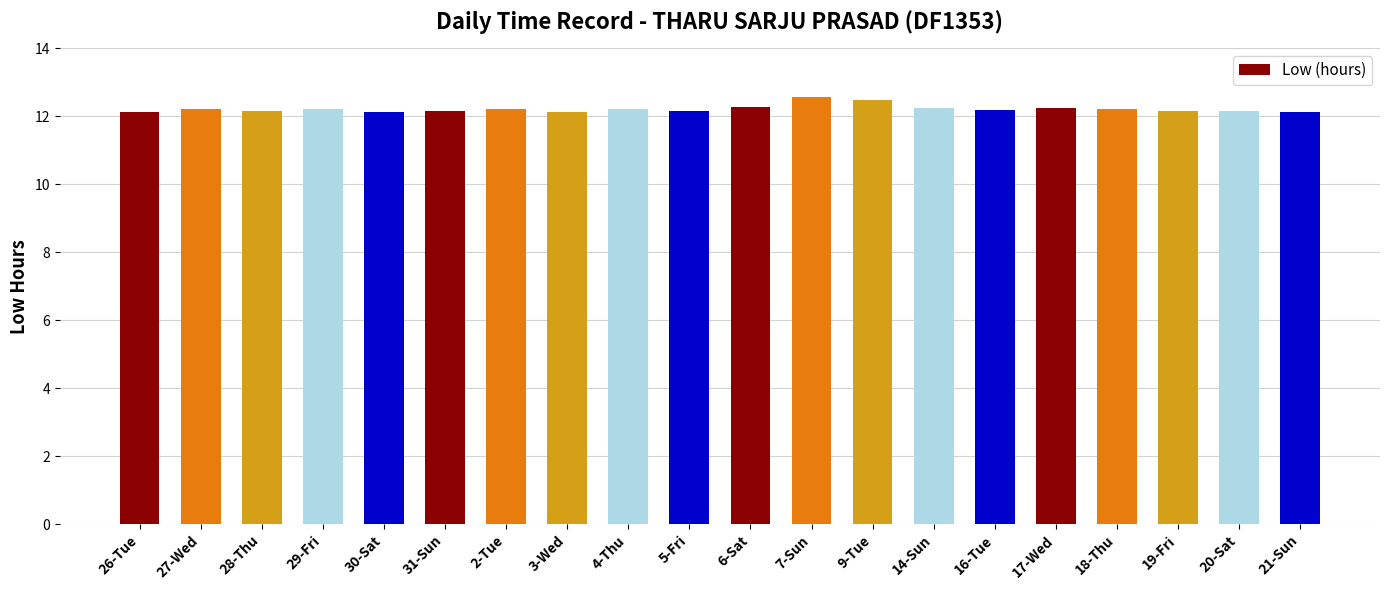

What is the minimum value shown in the chart?

12.1